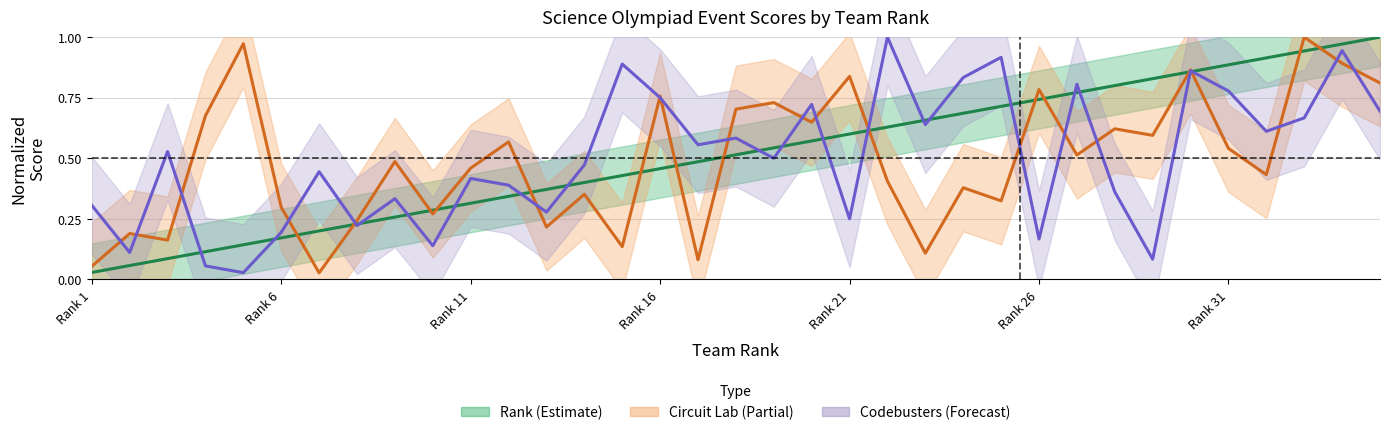

The Rank (Estimate) series shows 0.3 at Rank 6. True or false?

False